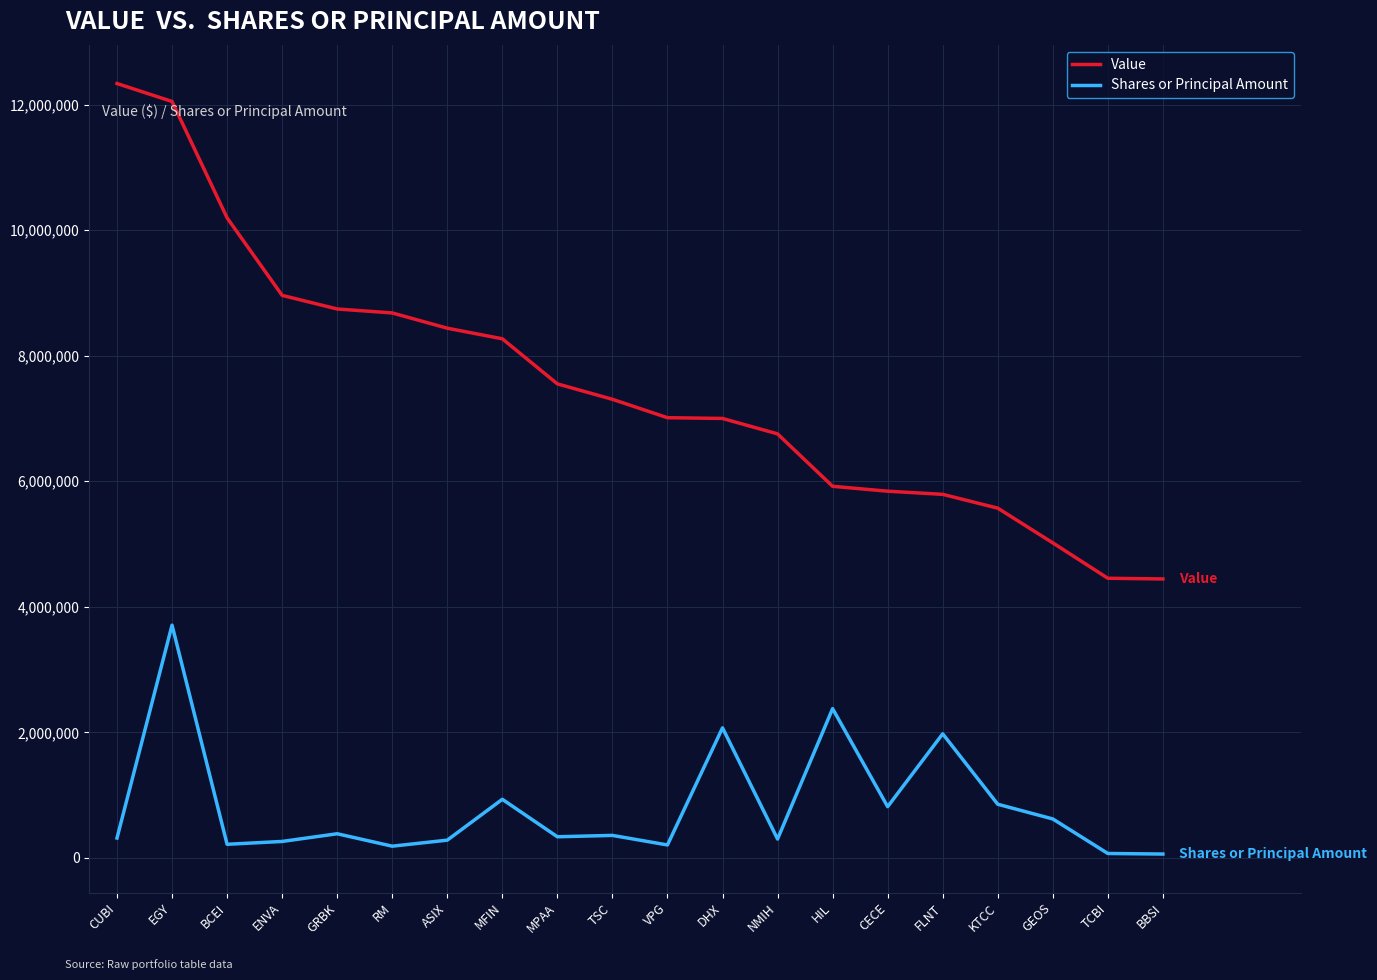

How many values in the Value series are below 7306000?

10